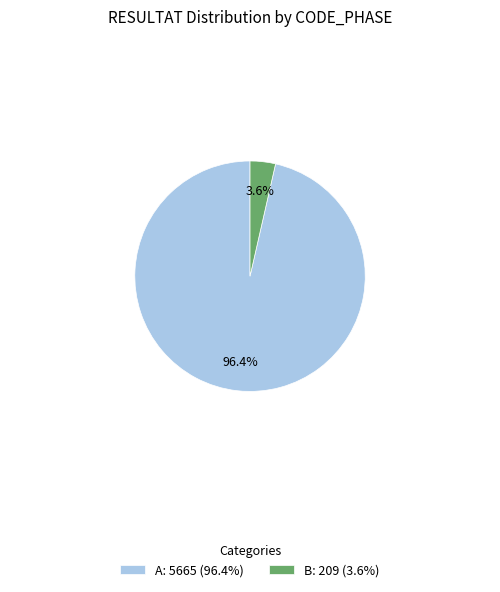

To the nearest percent, what is the average slice percentage?

50%